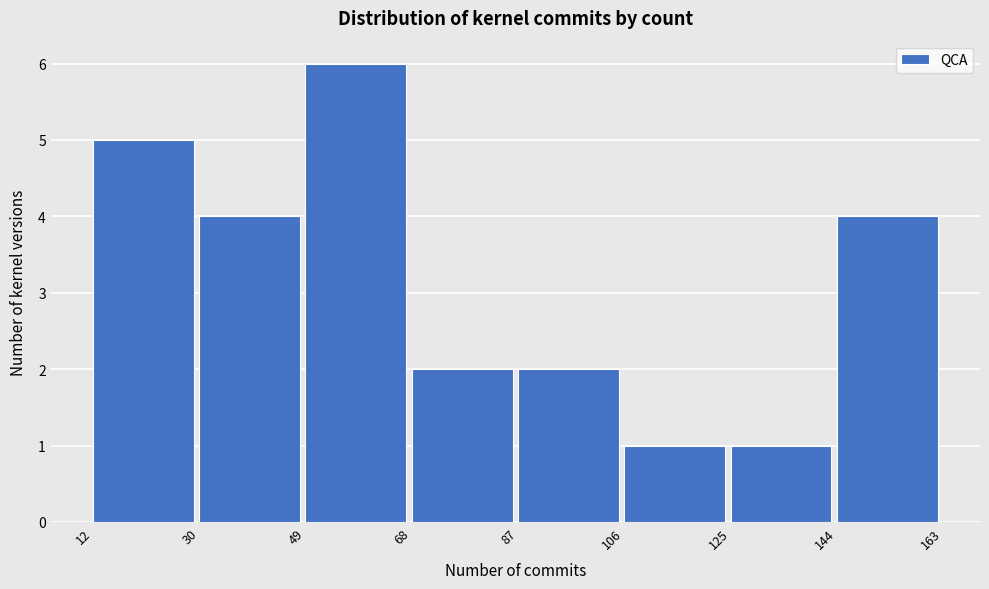

Which range on the x-axis has the tallest bar?

49 to 68